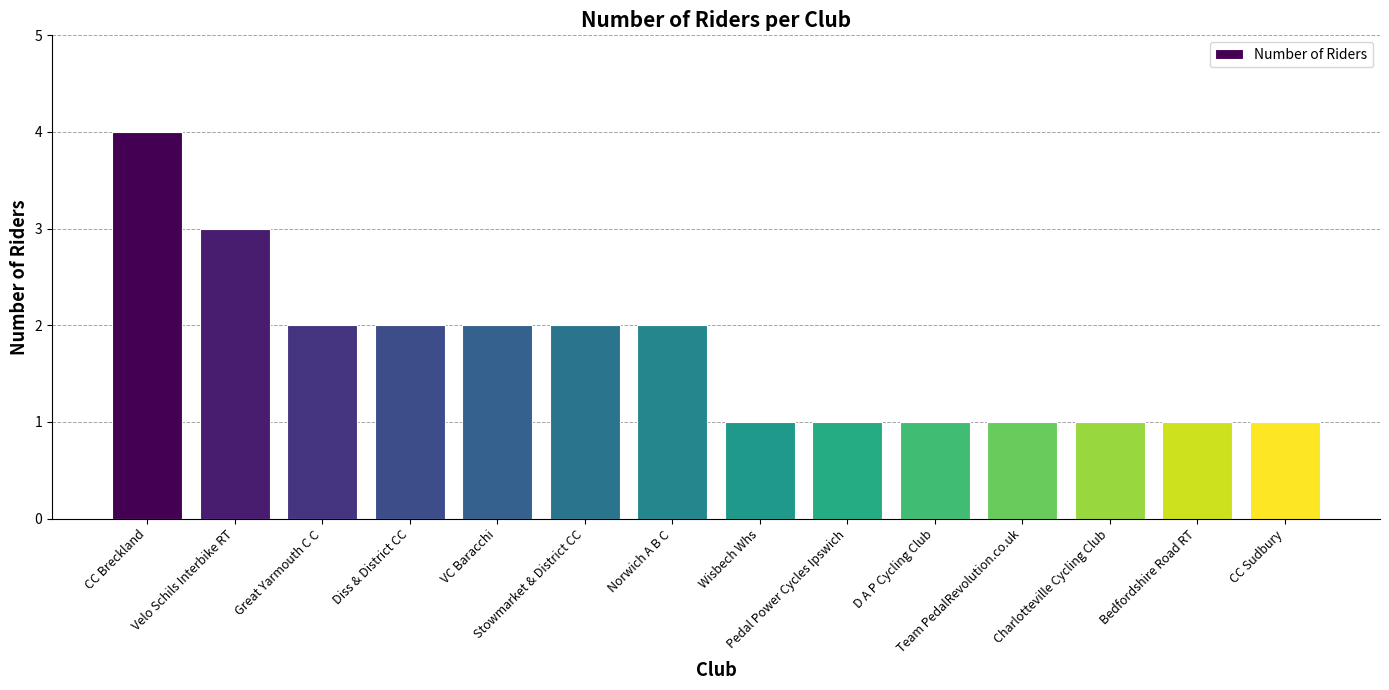

Reading left to right, what are all the values shown in this chart?

4	3	2	2	2	2	2	1	1	1	1	1	1	1